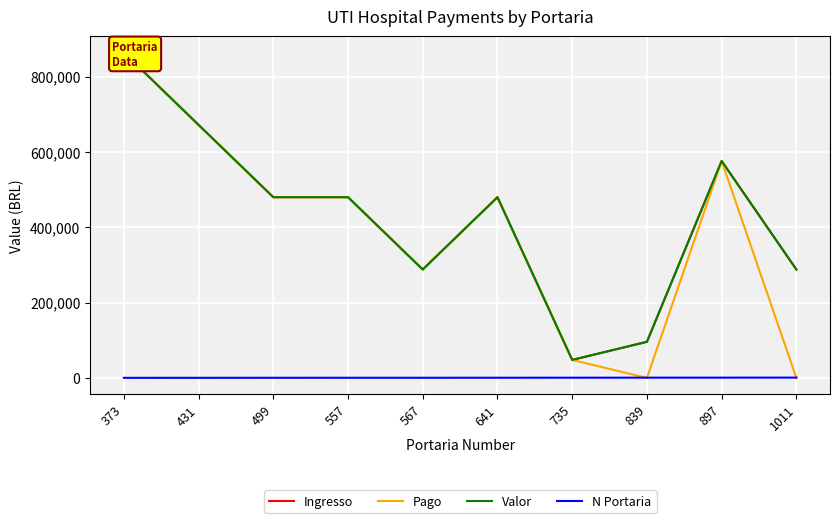

True or false: Ingresso has more than 0 interior local peaks.

True